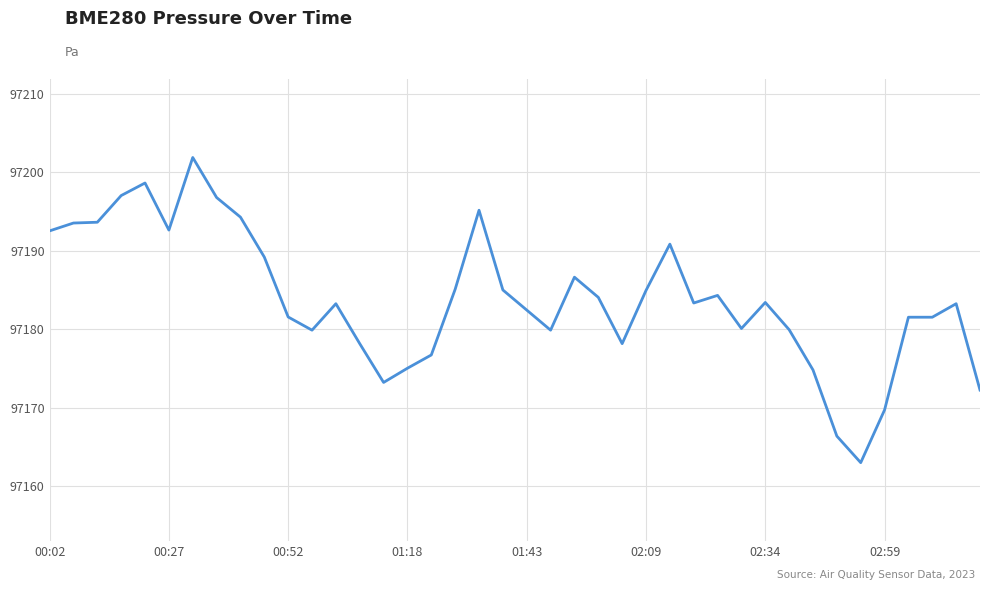

What is the sum of all values?

3887353.7